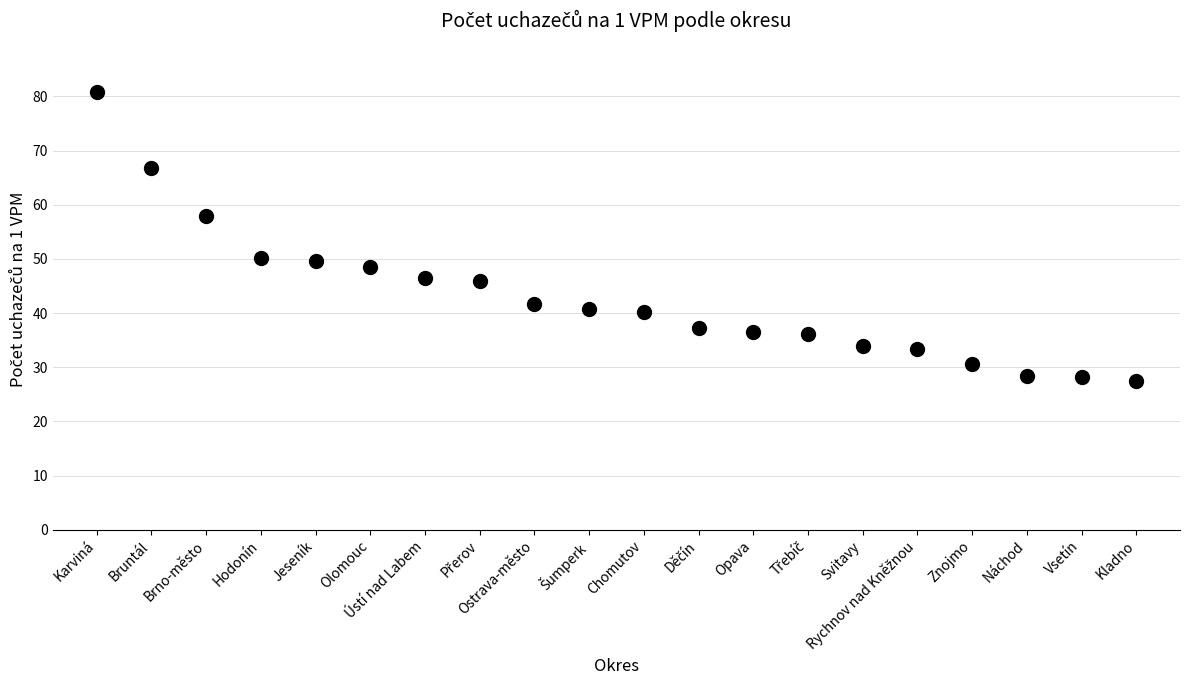

What is the range of Y values (max minus min)?

53.3